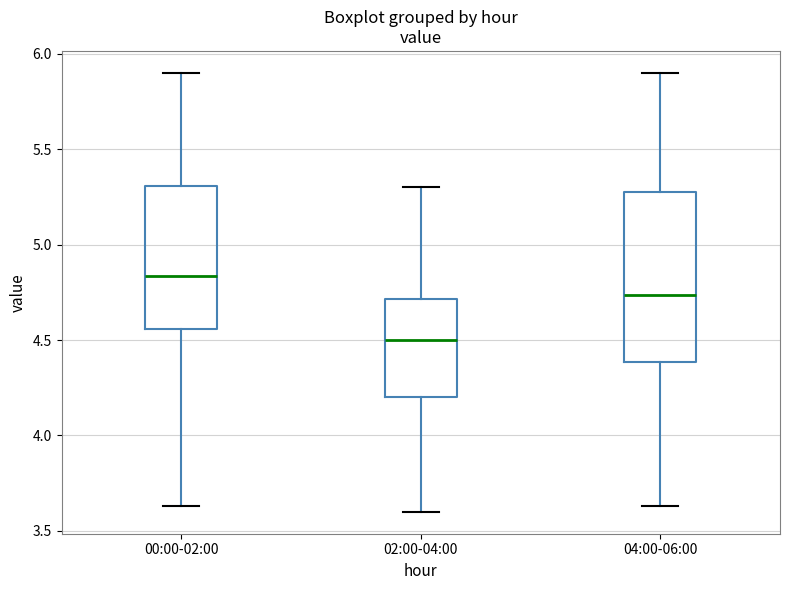

Which box is the tallest, from its lower edge to its upper edge?

04:00-06:00